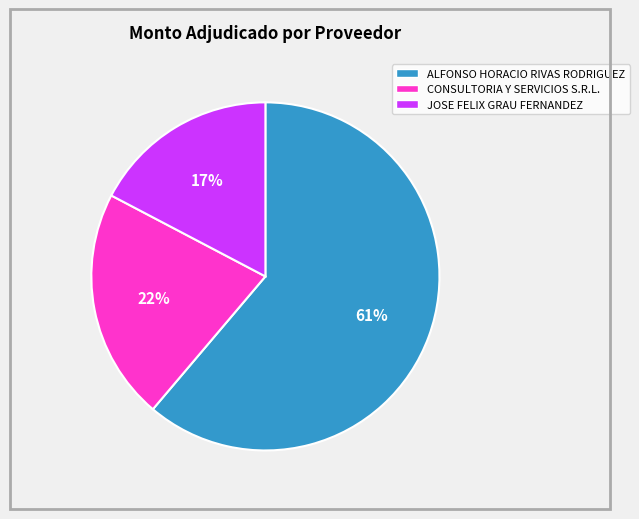

To the nearest percent, what portion does JOSE FELIX GRAU FERNANDEZ represent?

17%